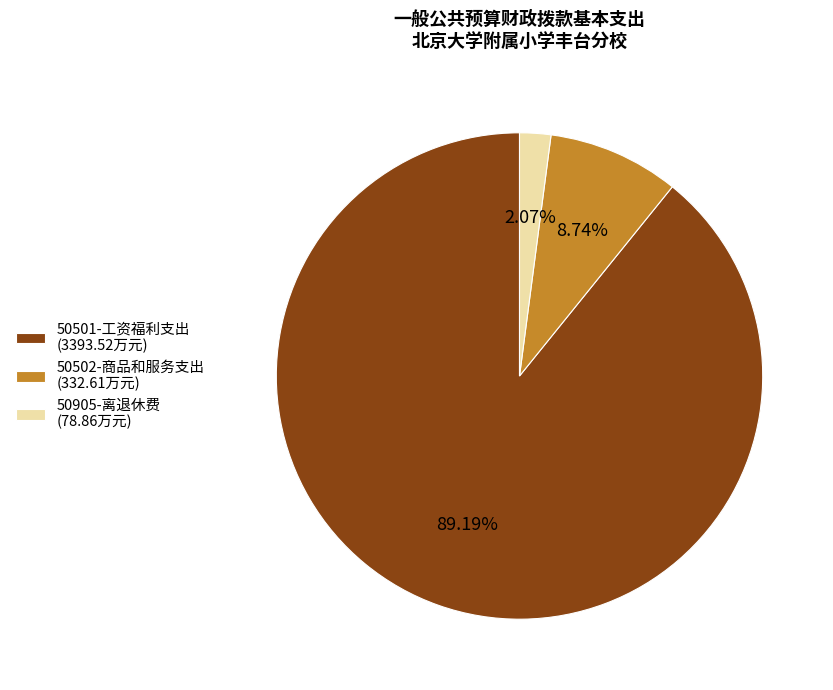

Between 50501-工资福利支出 (3393.52万元) and 50502-商品和服务支出 (332.61万元), which is larger?

50501-工资福利支出 (3393.52万元)